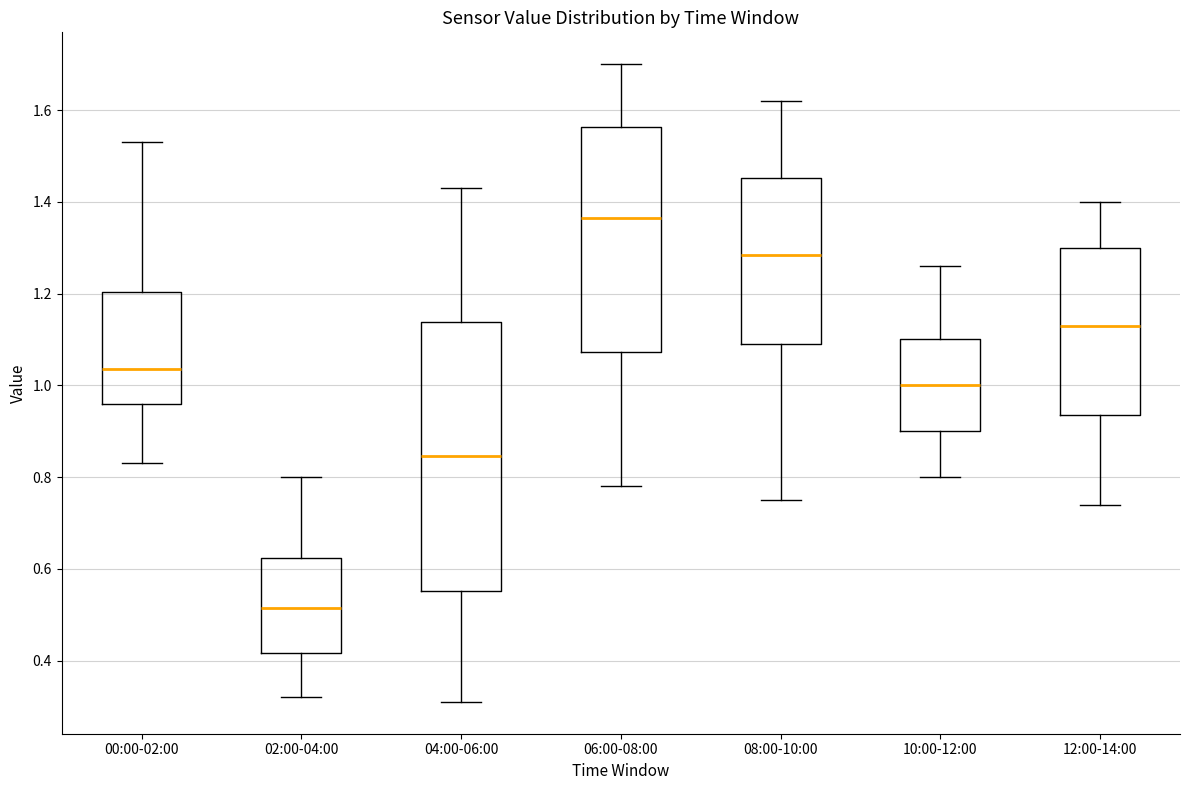

Reading left to right, transcribe this box plot: for each box, give where its median line is, the range the box spans, and where its two whiskers end, as read against the y-axis. The values are not printed on the chart, so give them approximately, as read against the axis.

00:00-02:00: median 1.04, box 0.96 to 1.20, whiskers 0.84 to 1.54
02:00-04:00: median 0.52, box 0.42 to 0.62, whiskers 0.32 to 0.80
04:00-06:00: median 0.84, box 0.56 to 1.14, whiskers 0.32 to 1.44
06:00-08:00: median 1.36, box 1.08 to 1.56, whiskers 0.78 to 1.70
08:00-10:00: median 1.28, box 1.10 to 1.46, whiskers 0.76 to 1.62
10:00-12:00: median 1.00, box 0.90 to 1.10, whiskers 0.80 to 1.26
12:00-14:00: median 1.14, box 0.94 to 1.30, whiskers 0.74 to 1.40